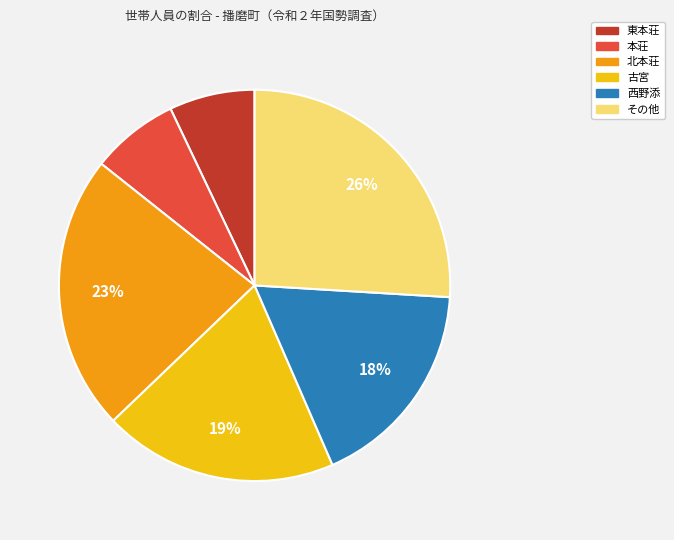

Does 古宮 account for over 50% of the chart?

No